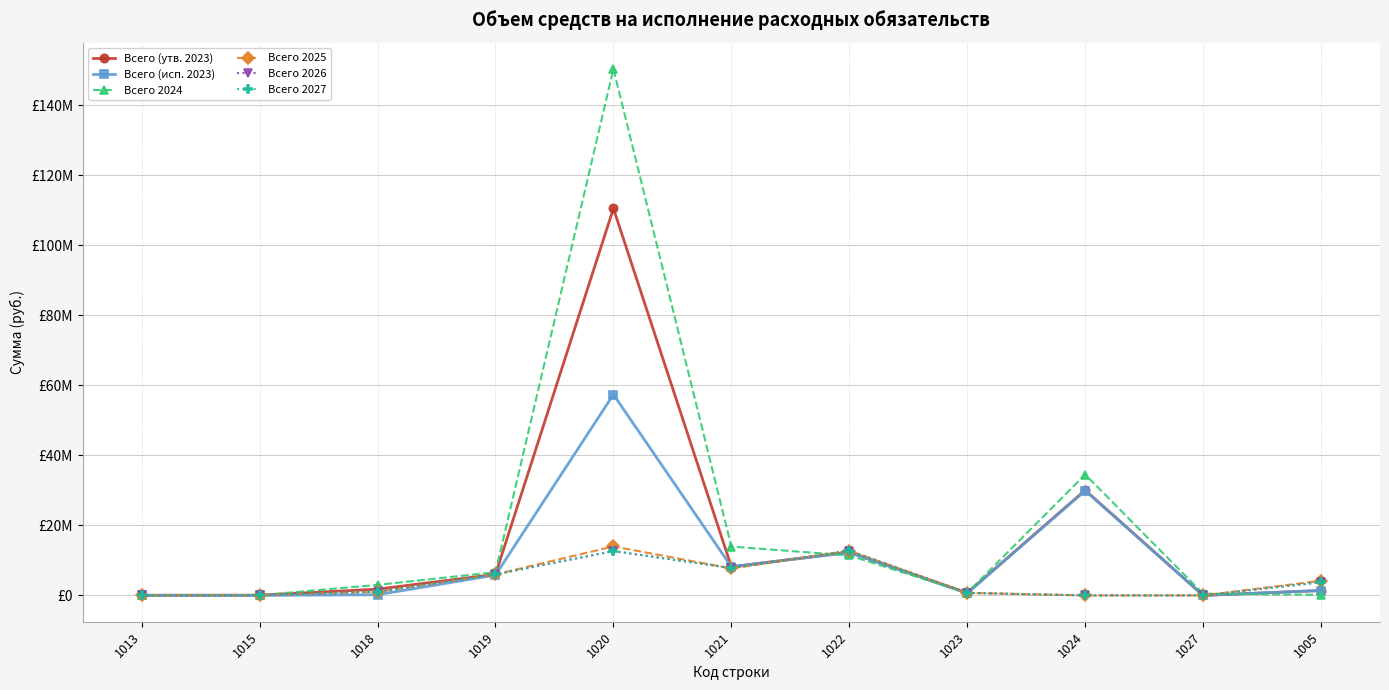

How many intersections are there between Всего 2024 and Всего 2027?

3